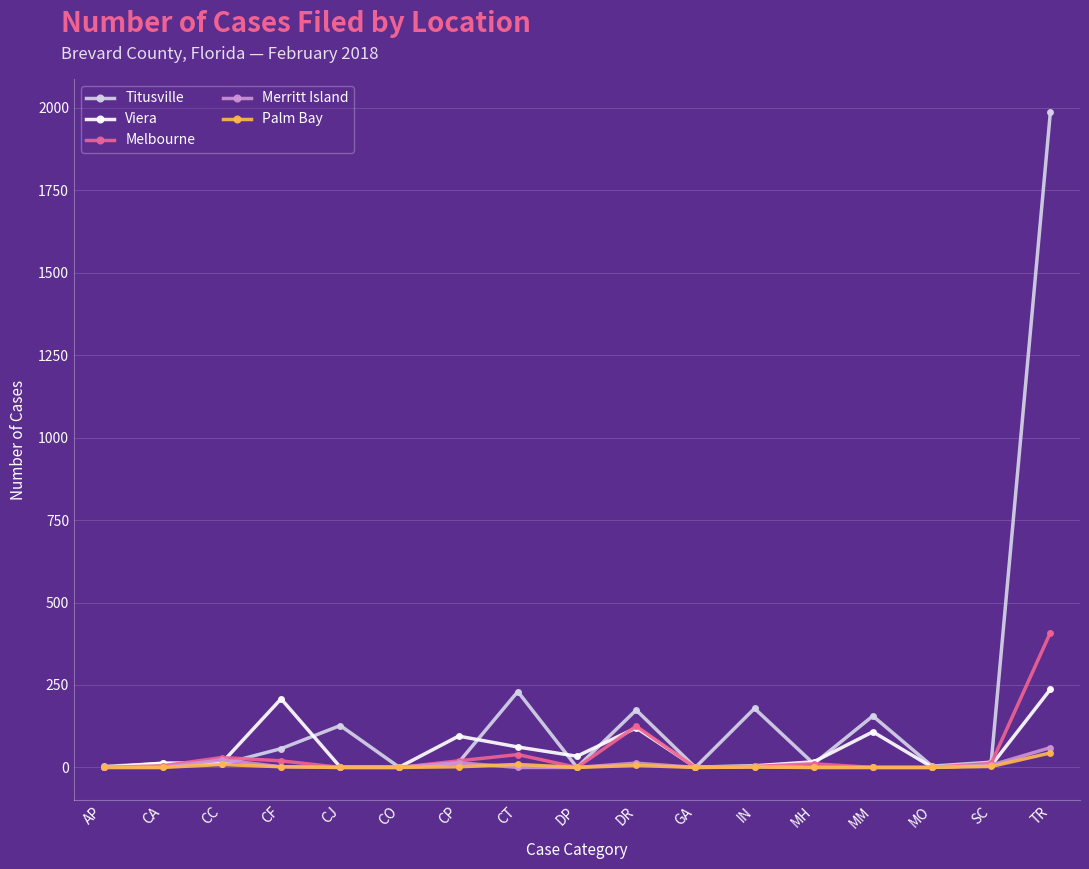

Which series has the largest range (max minus min)?

Titusville